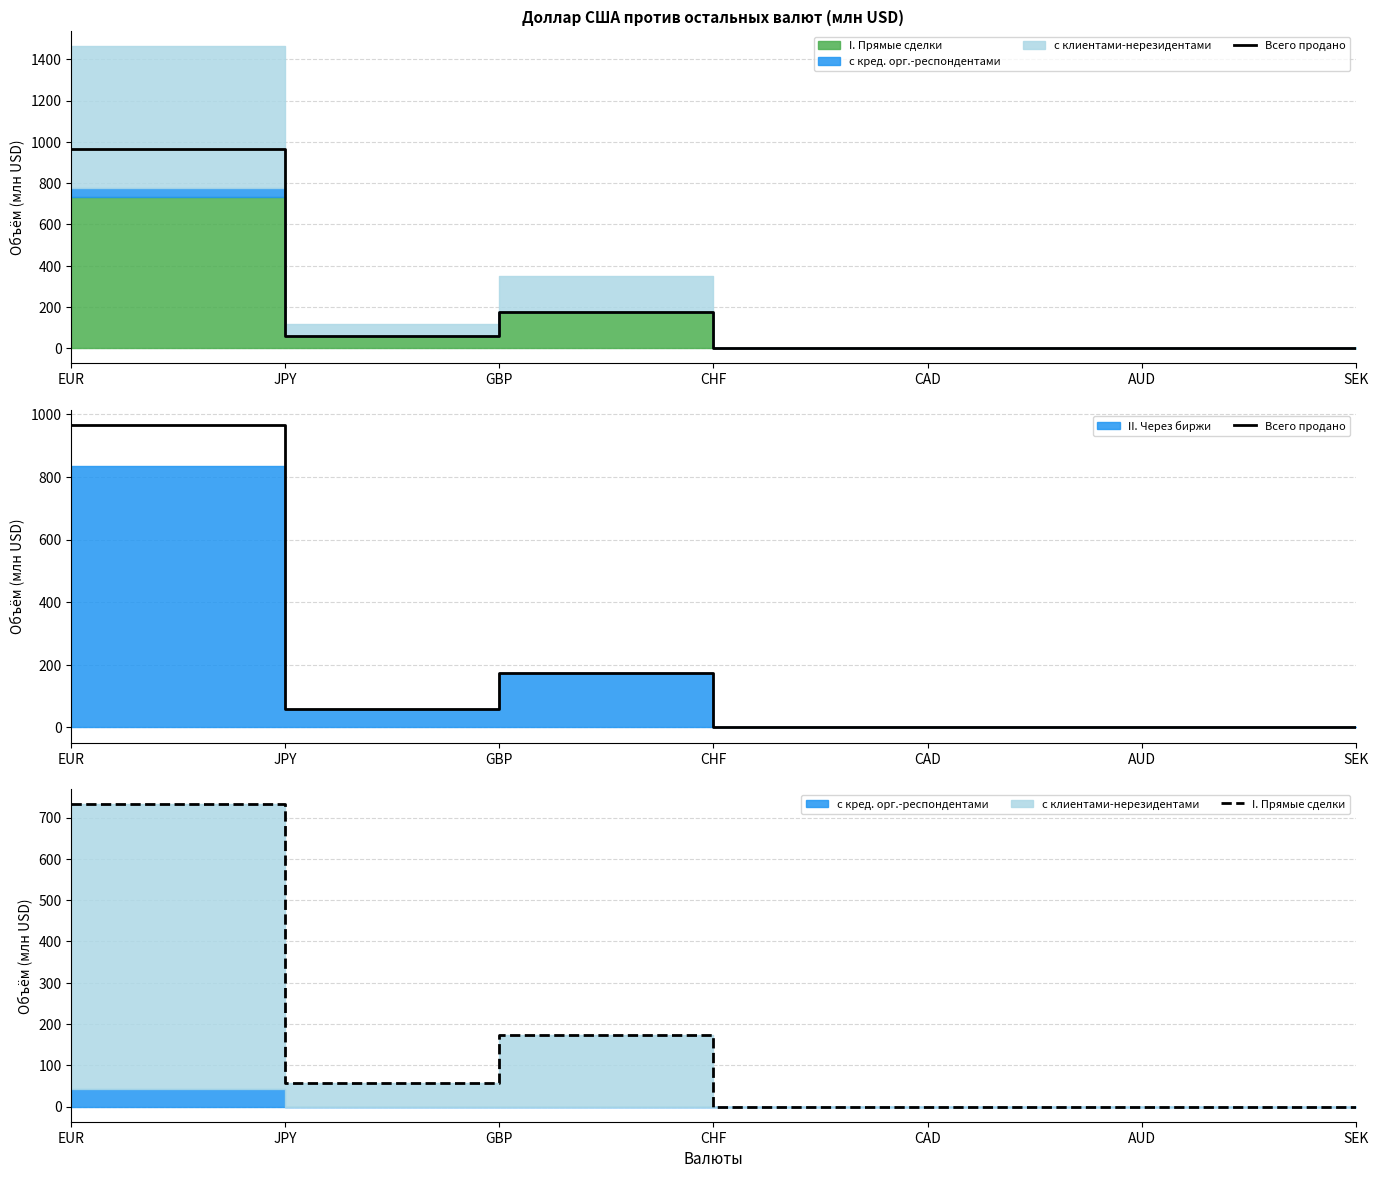

Reading left to right, what are all the values shown in this chart?

Всего продано: EUR=964.6	JPY=58.3	GBP=174.4	CHF=0.0	CAD=0.0	AUD=0.0	SEK=0.0
I. Прямые сделки: EUR=731.8	JPY=58.3	GBP=174.4	CHF=0.0	CAD=0.0	AUD=0.0	SEK=0.0